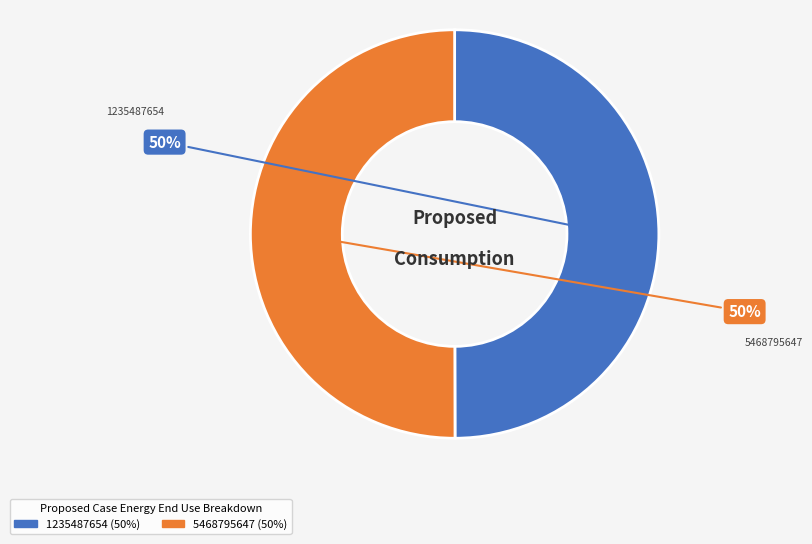

Count the number of slices in the pie.

2